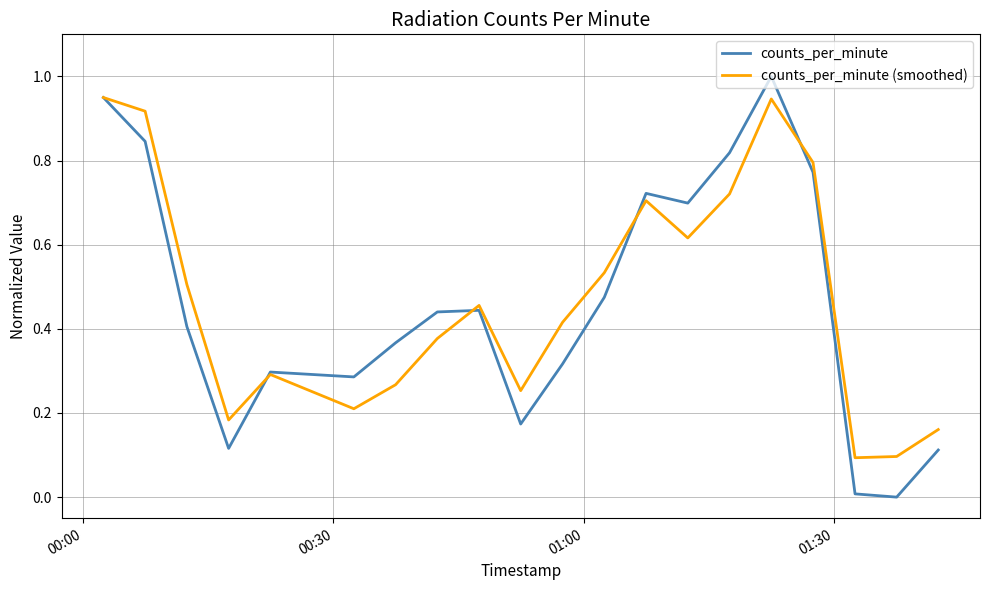

Which series has the widest spread of values?

counts_per_minute